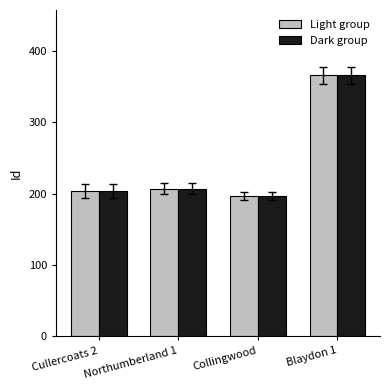

What is the approximate value of Light group at Collingwood, to the nearest 5?

195